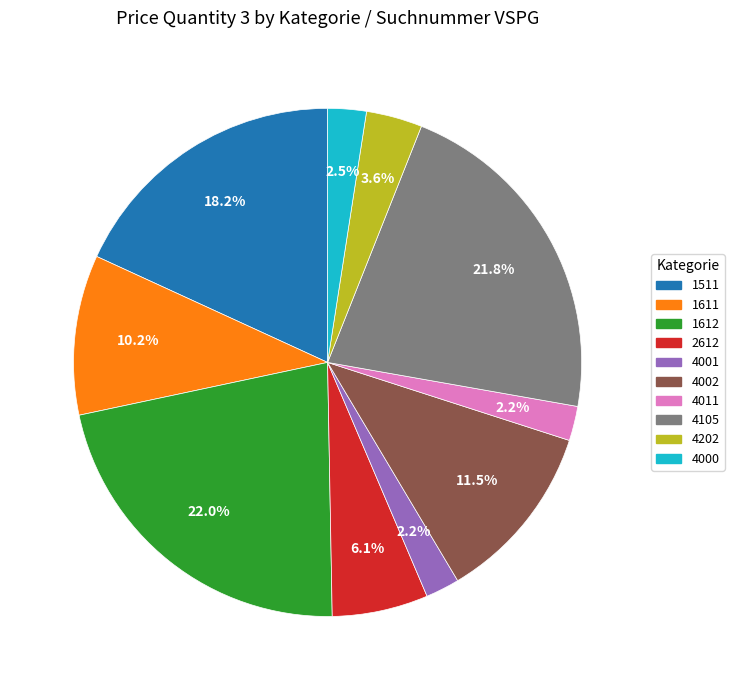

How many slices are in this pie chart?

10